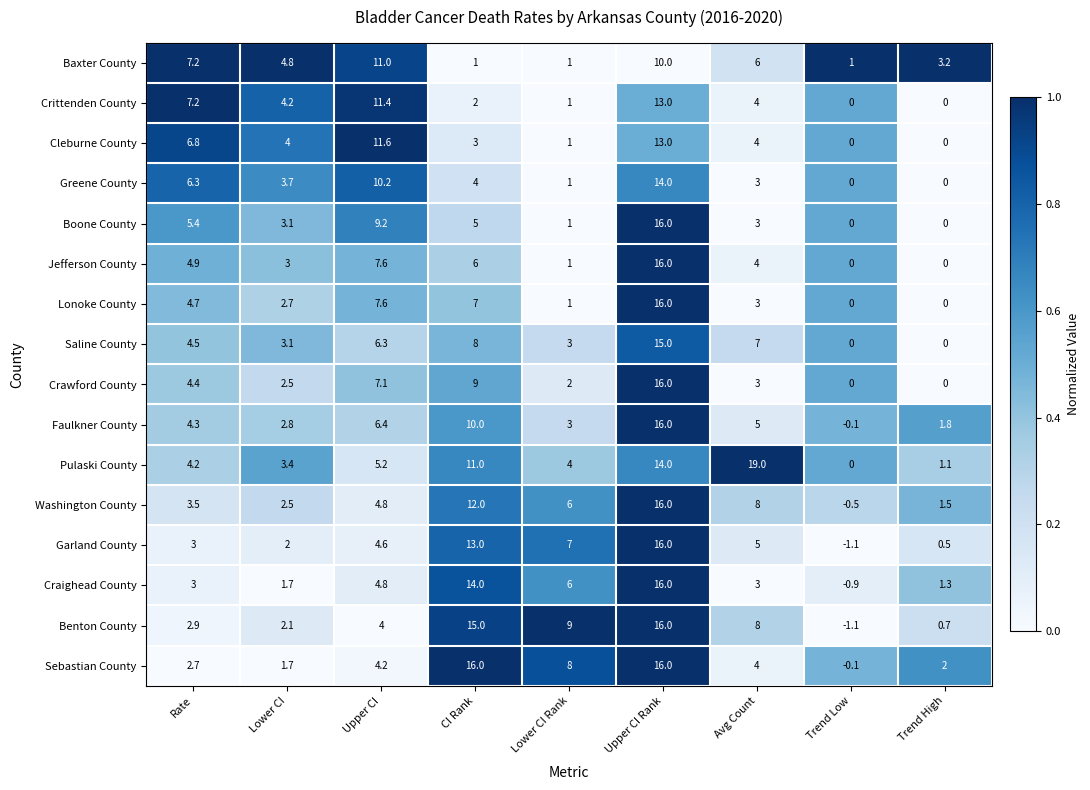

The value of Greene County at Trend High is 8.7. True or false?

False